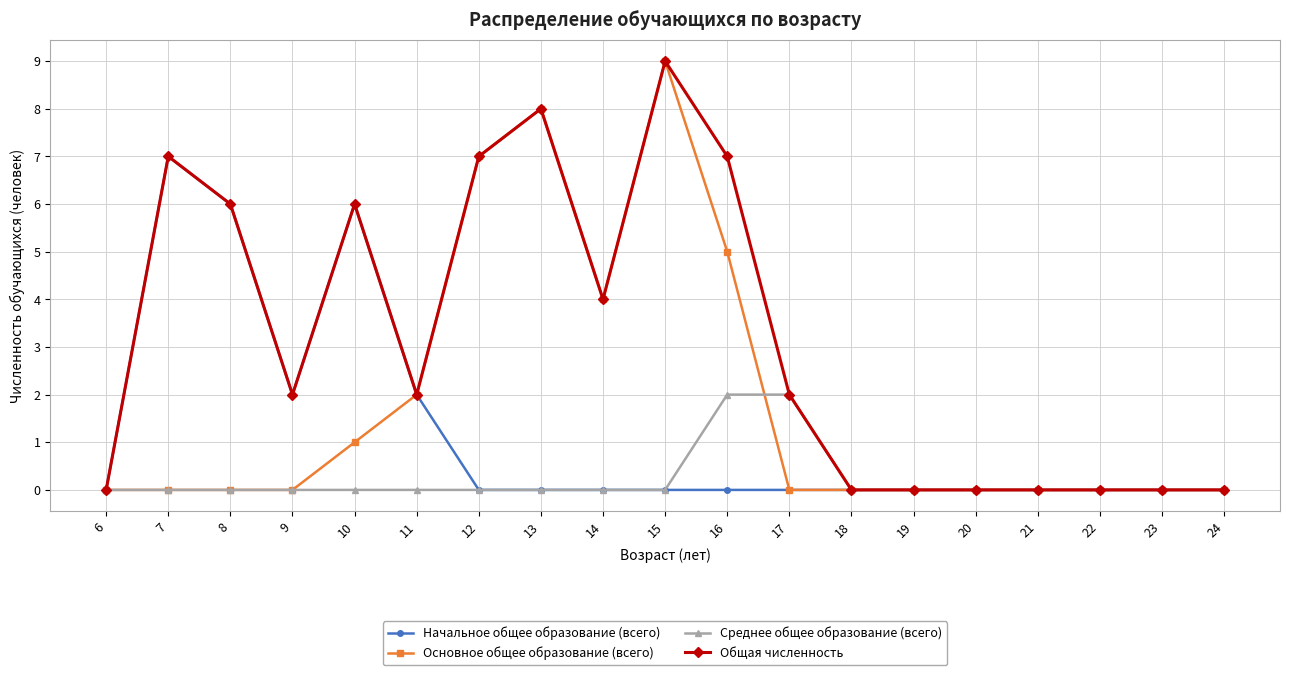

What are all the series names shown in the legend?

Начальное общее образование (всего), Основное общее образование (всего), Среднее общее образование (всего), Общая численность